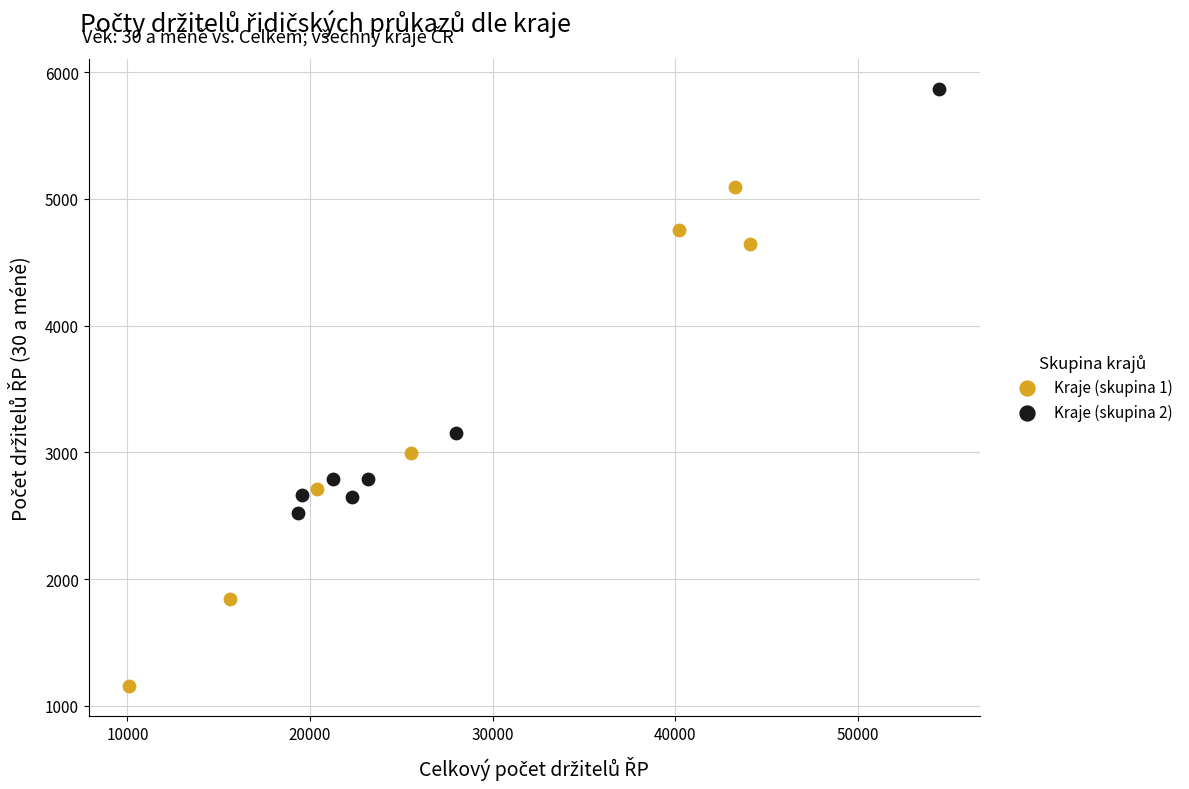

Which series reaches the maximum Y coordinate?

Kraje (skupina 2)